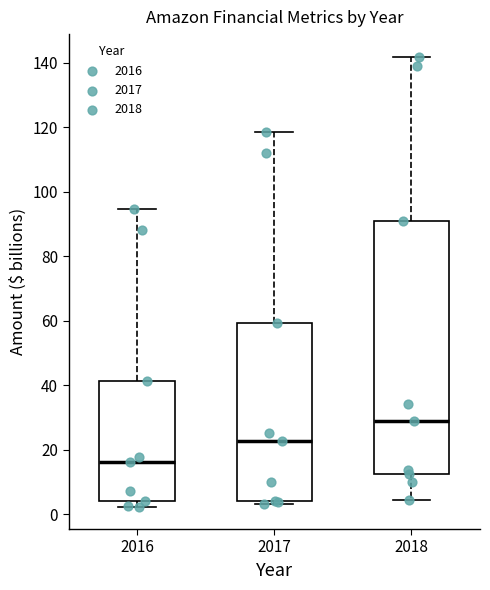

Reading left to right, transcribe this box plot: for each box, give where its median line is, the range the box spans, and where its two whiskers end, as read against the y-axis. The values are not printed on the chart, so give them approximately, as read against the axis.

2016: median 16, box 4 to 42, whiskers 2 to 94
2017: median 22, box 4 to 60, whiskers 4 (just below the box's lower edge) to 118
2018: median 28, box 12 to 90, whiskers 4 to 142